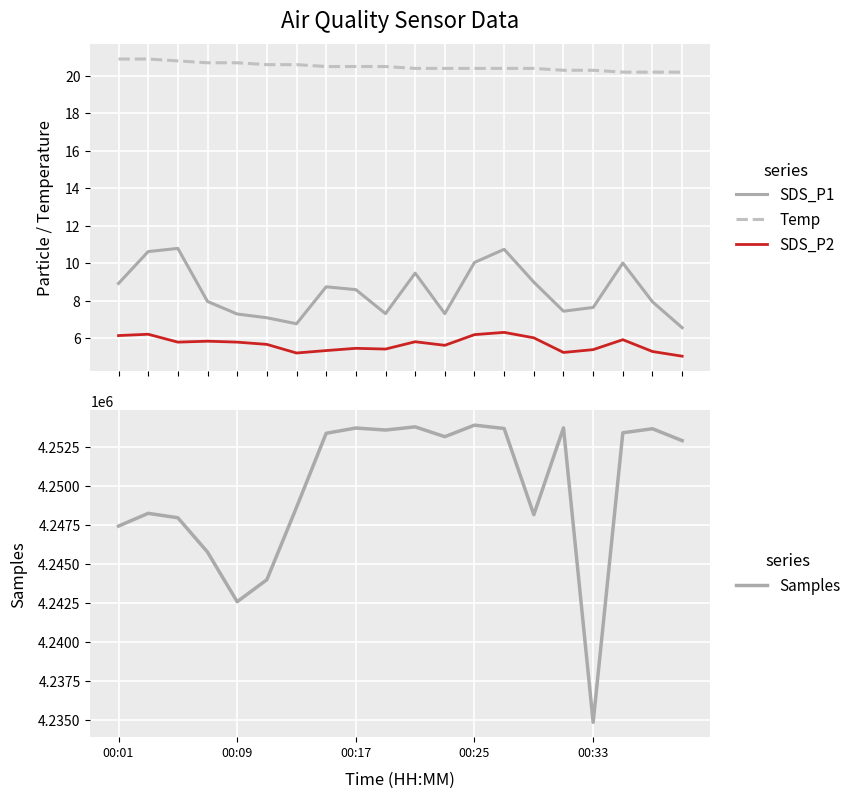

True or false: SDS_P1 and Samples cross at least once.

False